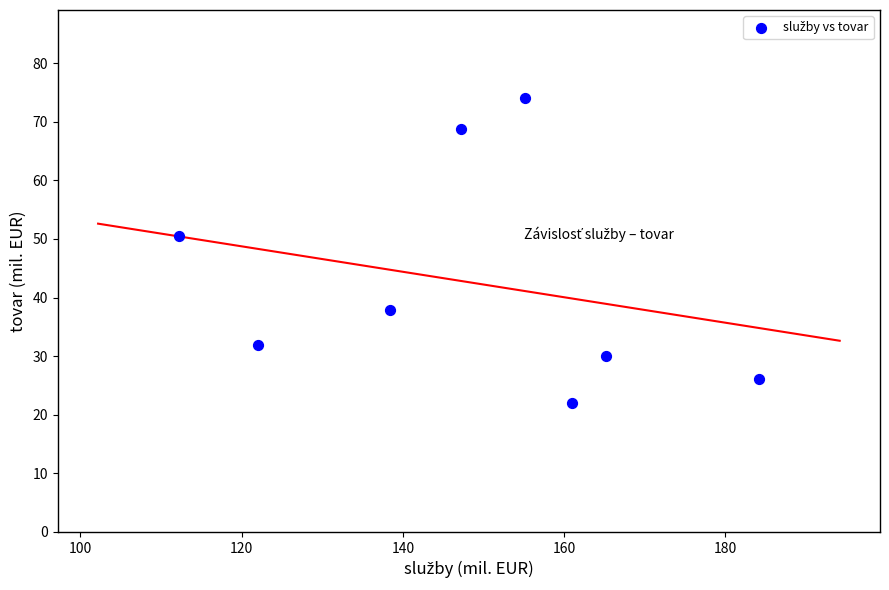

What Y value in the scatter plot is closest to 47?

50.5